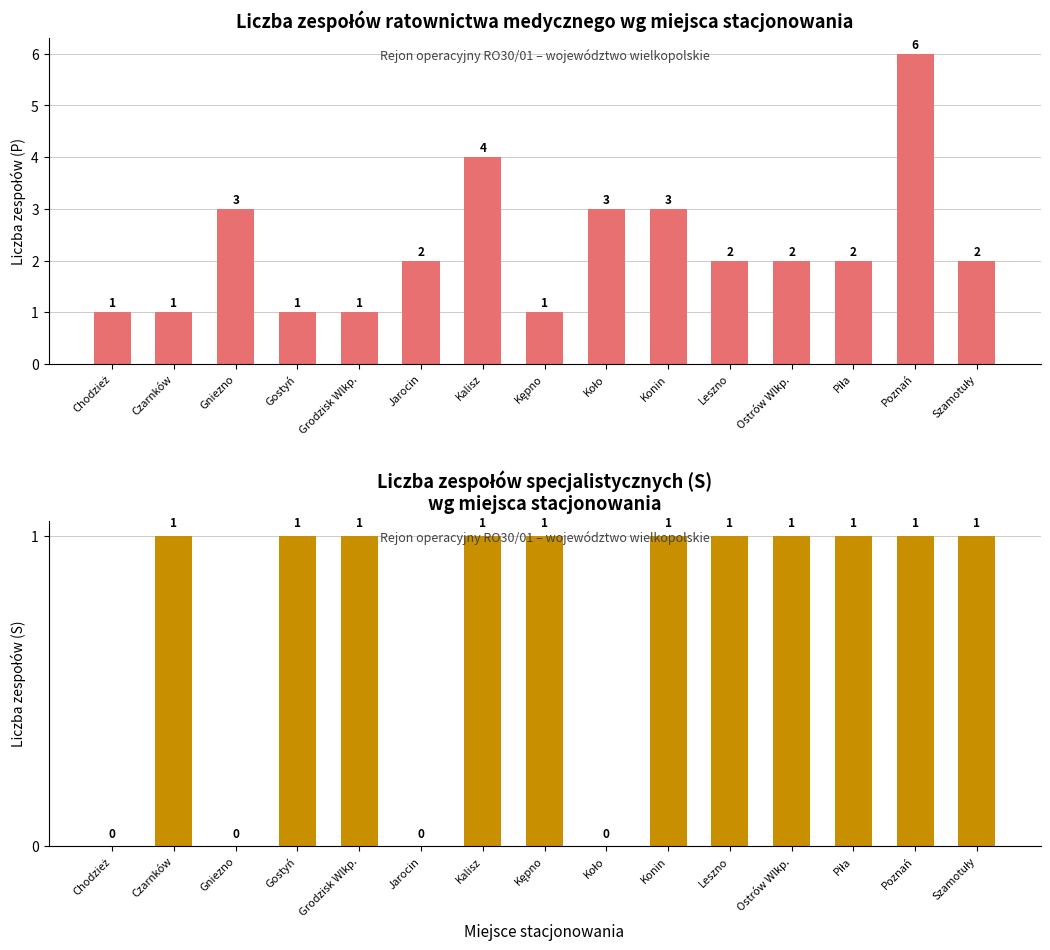

At which label is S (specjalistyczny) closest to 0?

Chodzież